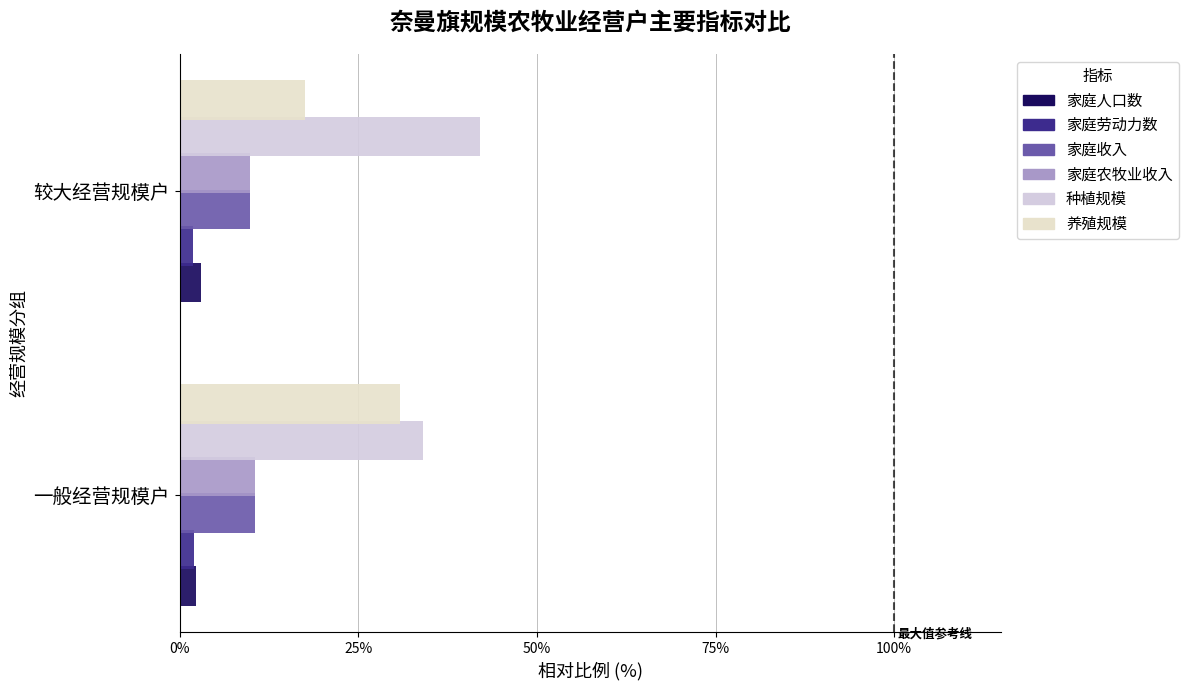

How many data points in 养殖规模 are above 30?

1